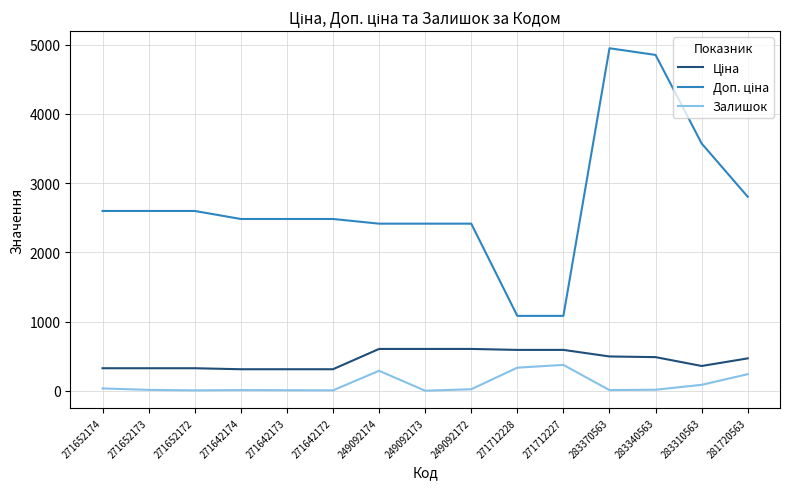

What is the difference between the maximum and minimum values in the Залишок series?

373.0